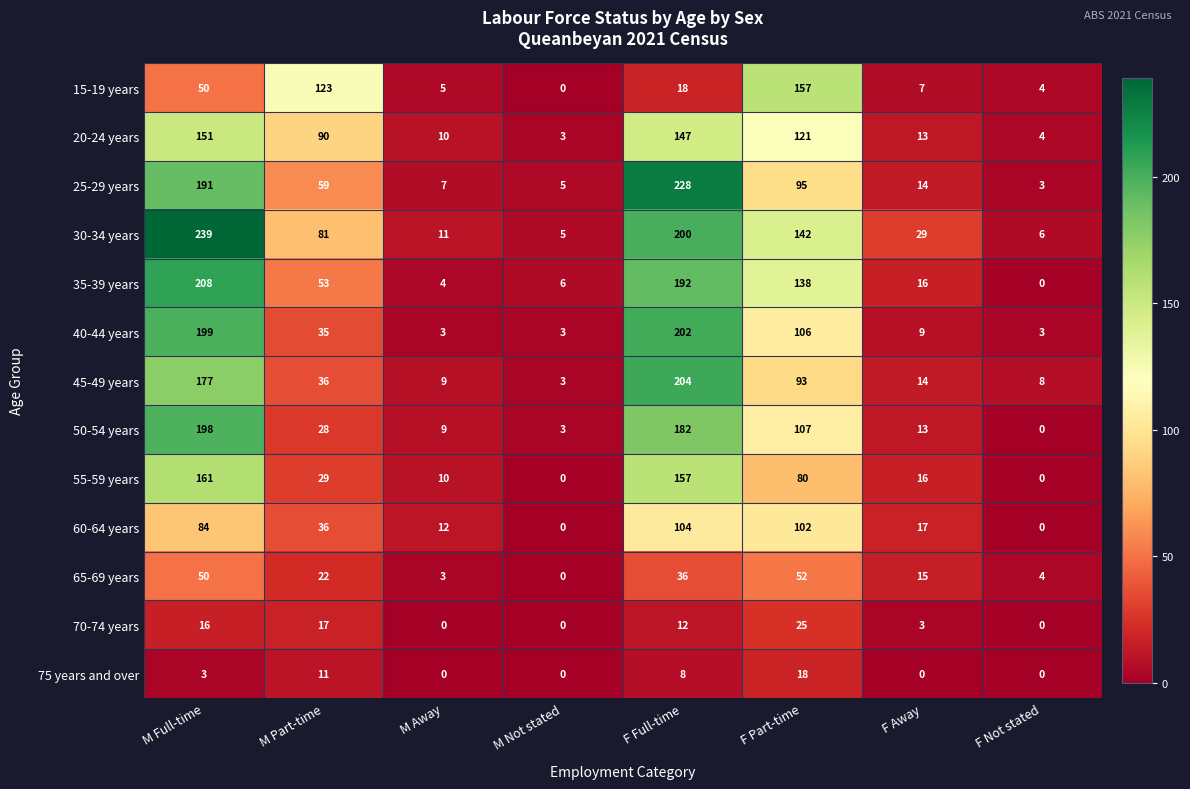

At how many categories does at least one series exceed 85?

4